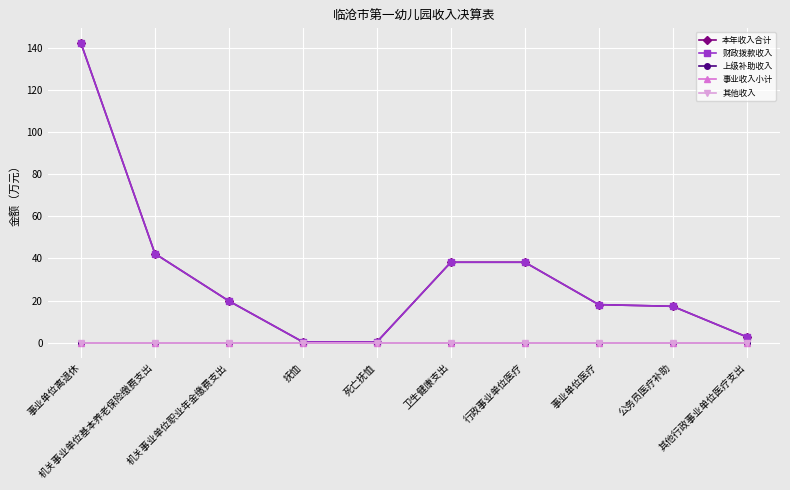

True or false: 财政拨款收入 has a value of 28.8 at 机关事业单位职业年金缴费支出.

False